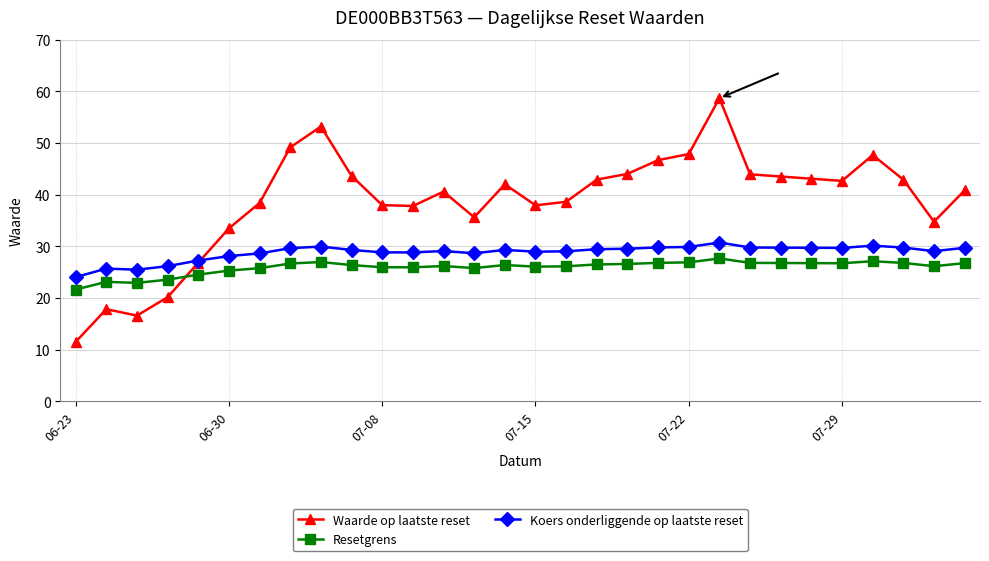

Which series has the widest spread of values?

Waarde op laatste reset